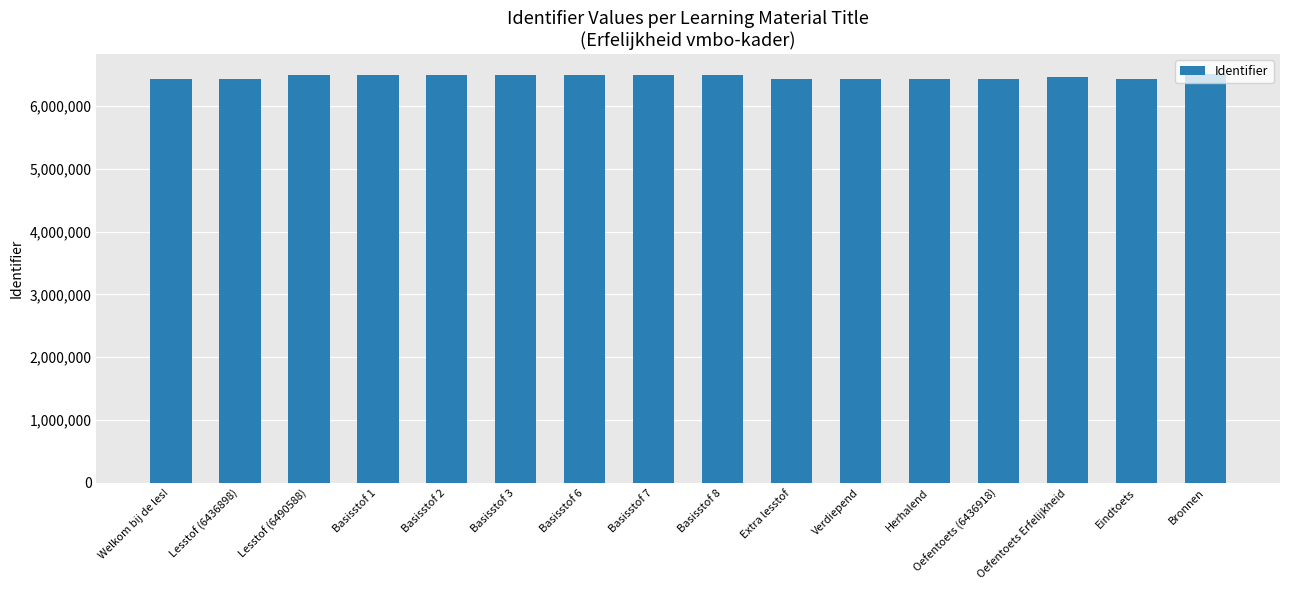

Does the chart contain stacked bars?

No